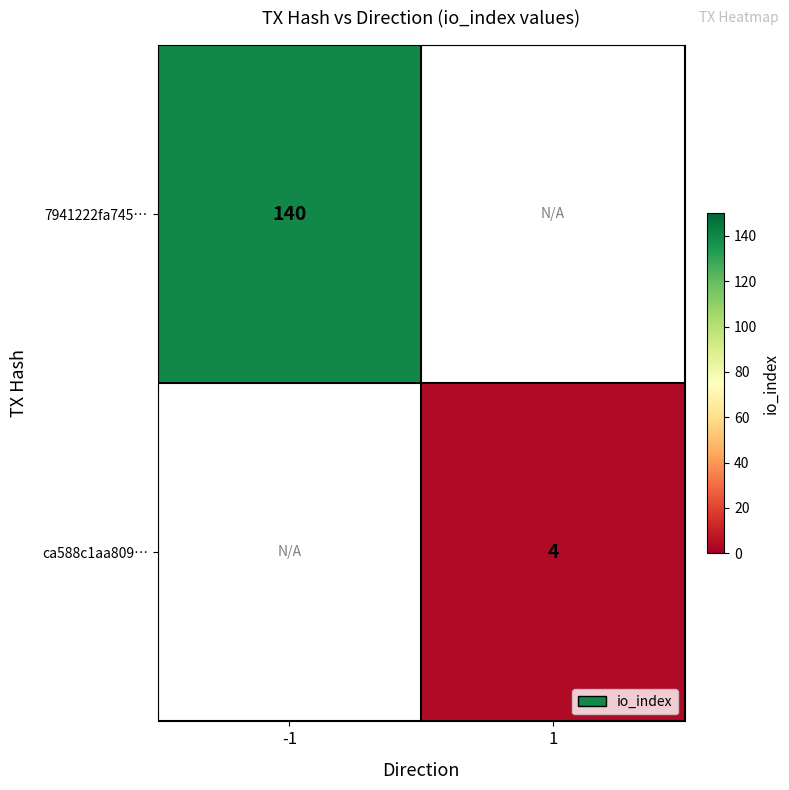

The 7941222fa745… series shows 213 at -1. True or false?

False